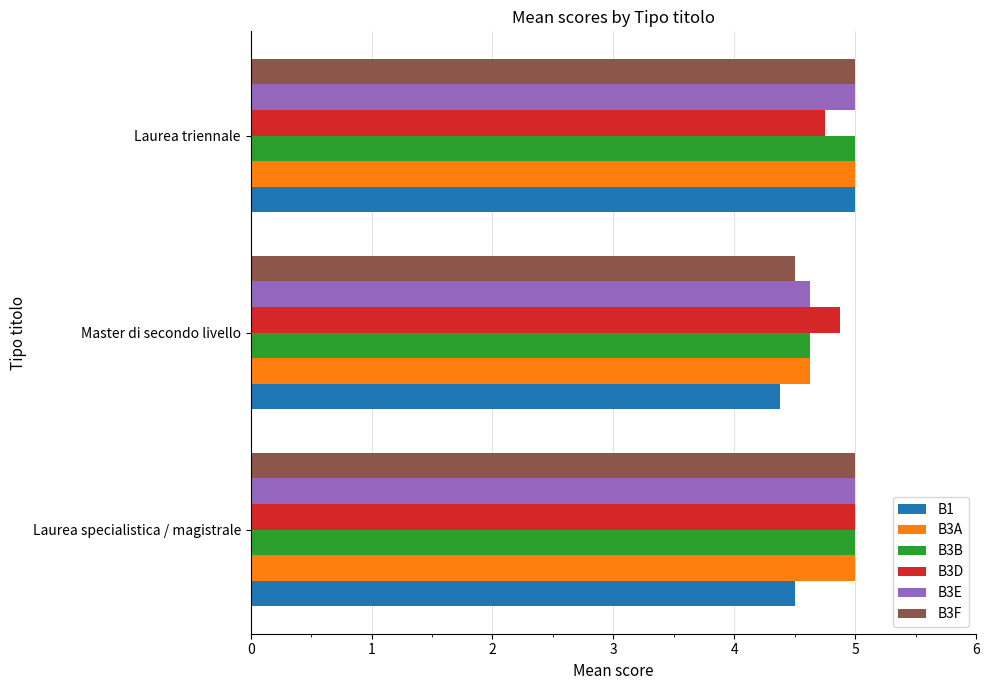

What is the difference between the maximum and minimum values in the B3E series?

0.4